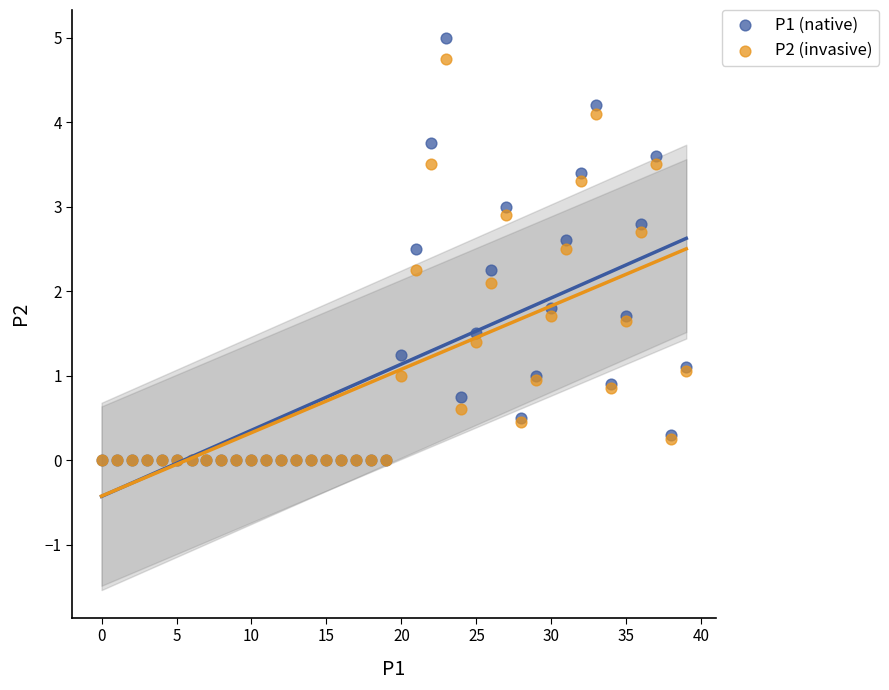

In the P2 (invasive) series, what Y value is closest to 2?

2.1